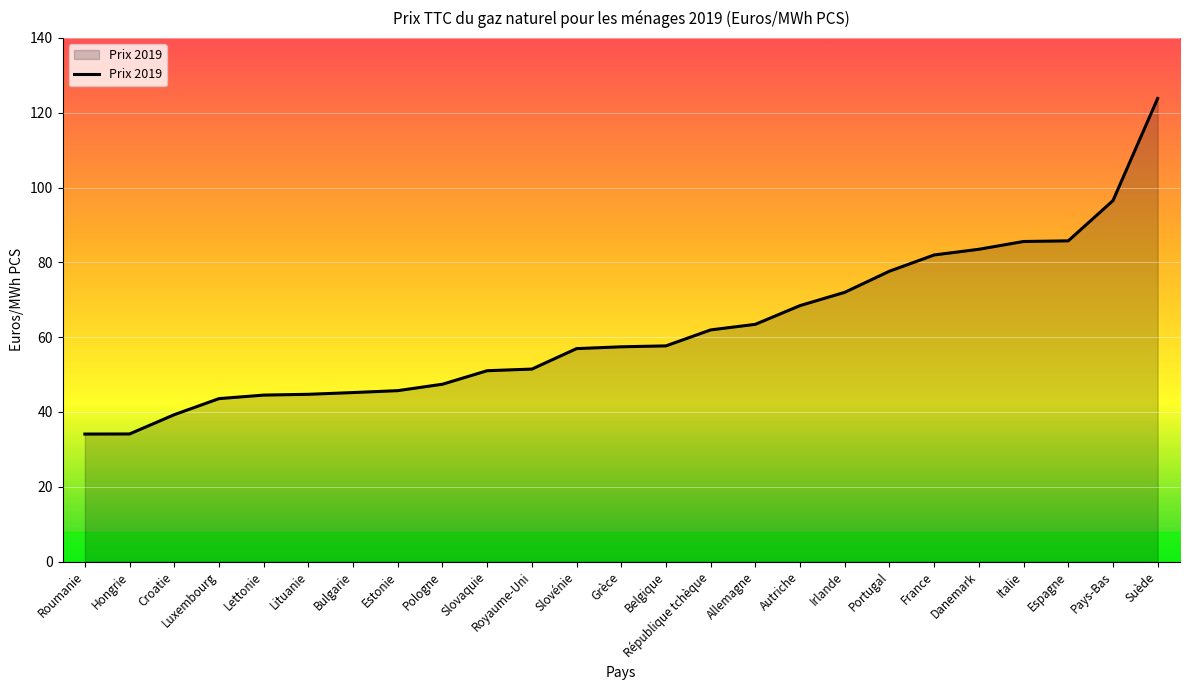

At which category does the chart reach its peak across all series?

Suède